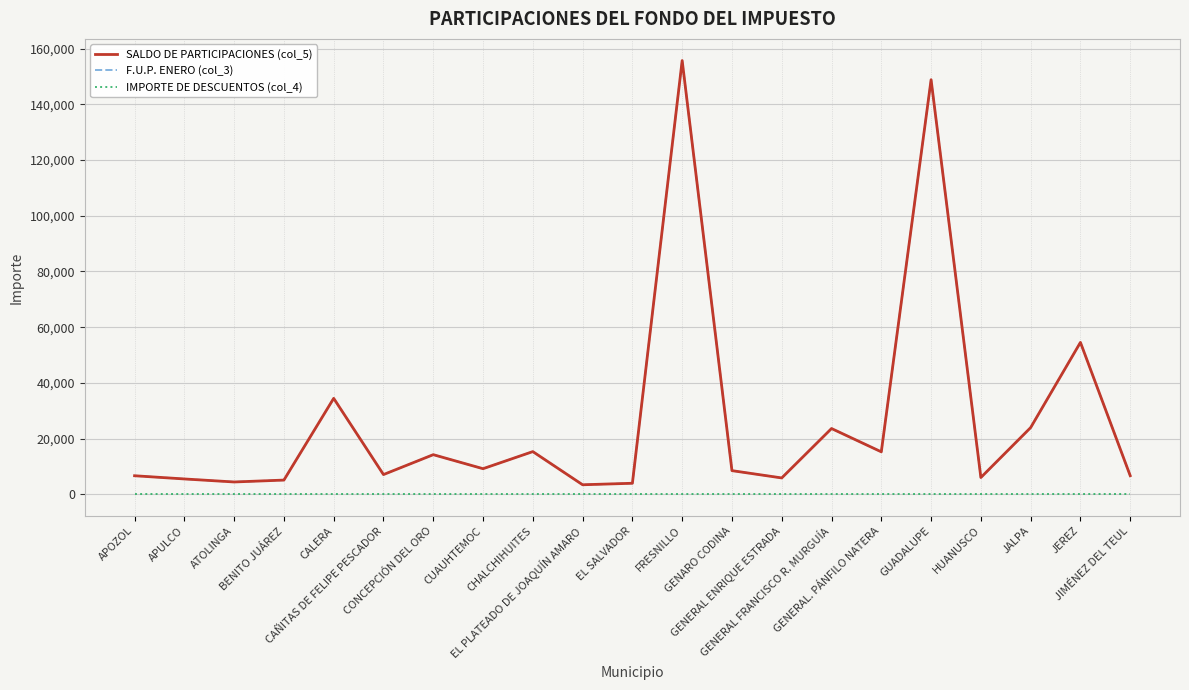

Which series has the largest range (max minus min)?

SALDO DE PARTICIPACIONES (col_5)